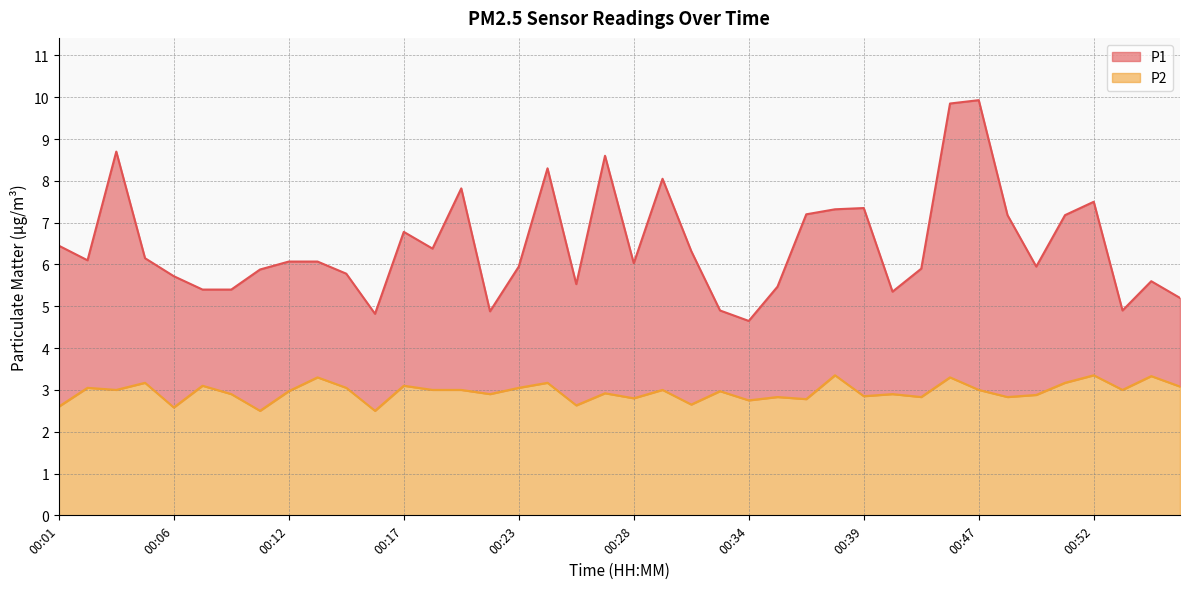

The P2 series shows 3.0 at 00:14. True or false?

True